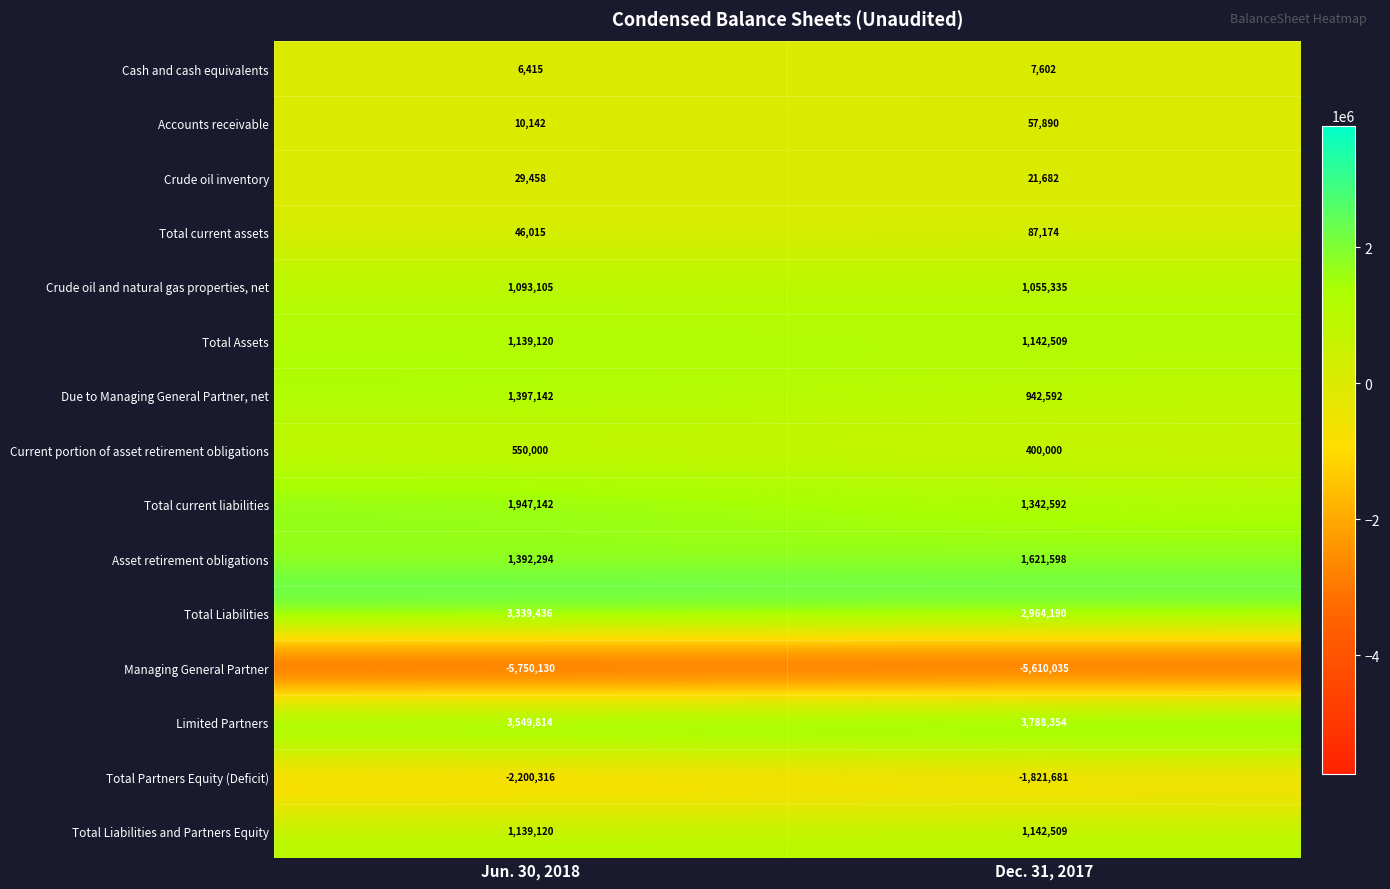

List the labels in order of Limited Partners value, largest first.

Dec. 31, 2017, Jun. 30, 2018